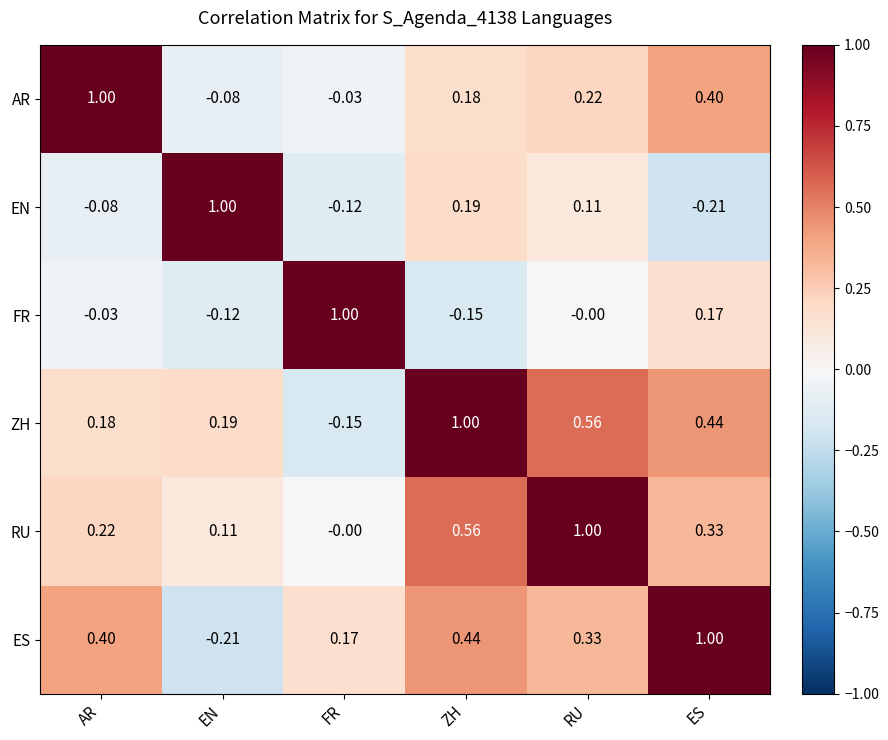

Where does the FR series first go above 0?

FR